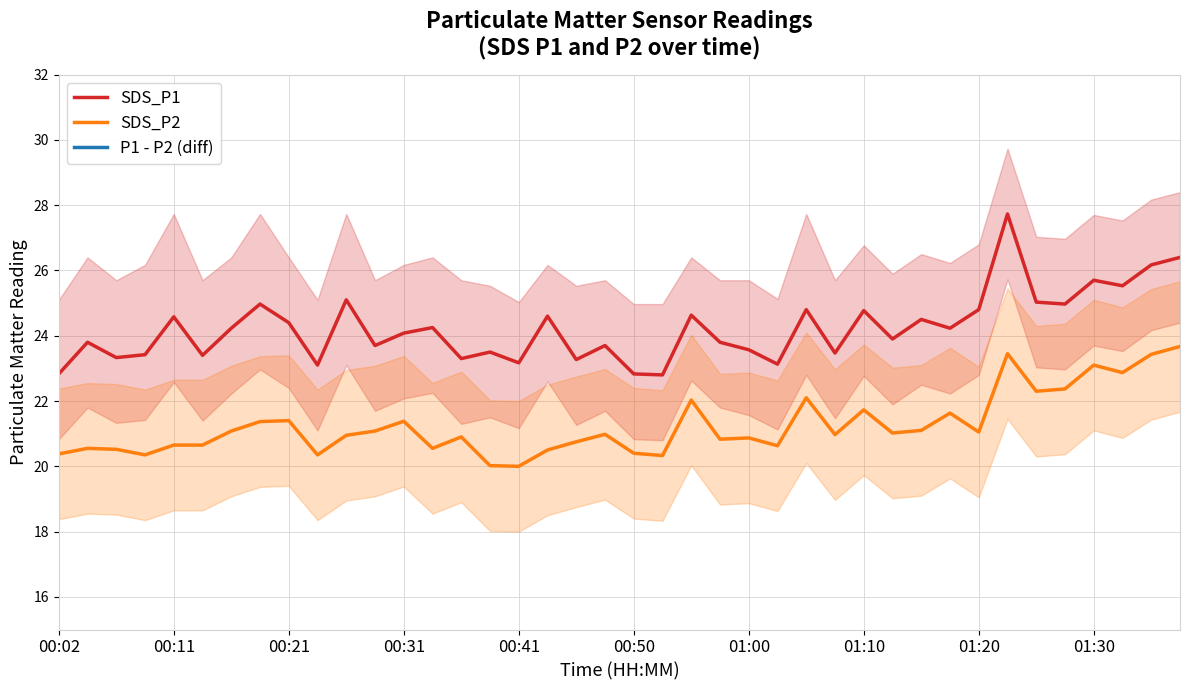

Between 25 and 34, which is larger?

34